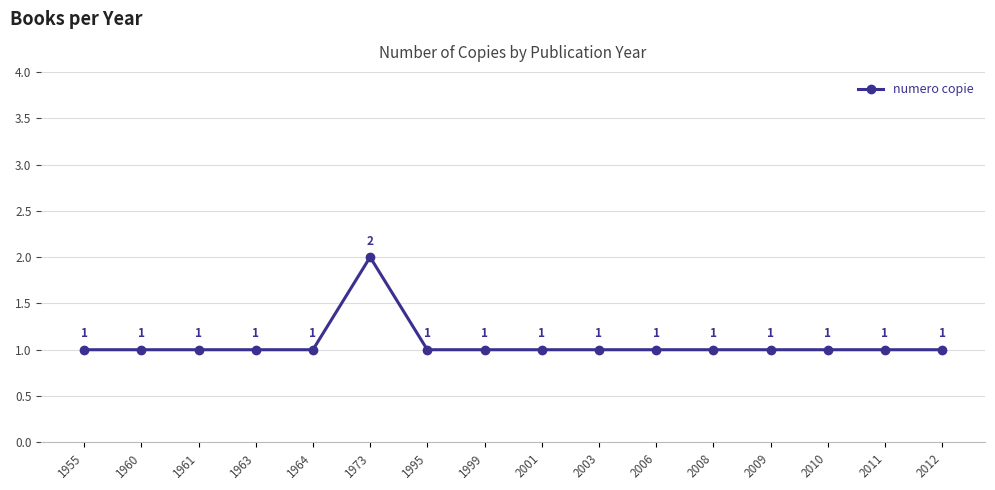

Reading left to right, transcribe all the data shown in this chart.

1955=1	1960=1	1961=1	1963=1	1964=1	1973=2	1995=1	1999=1	2001=1	2003=1	2006=1	2008=1	2009=1	2010=1	2011=1	2012=1